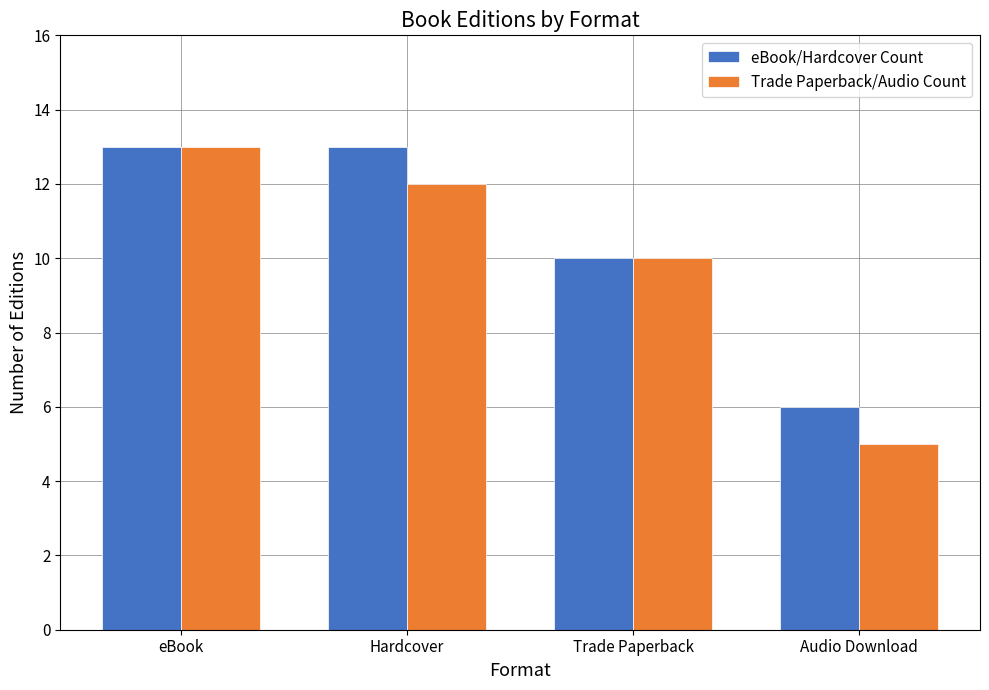

Rank the series by their average value, from highest to lowest.

eBook/Hardcover Count, Trade Paperback/Audio Count